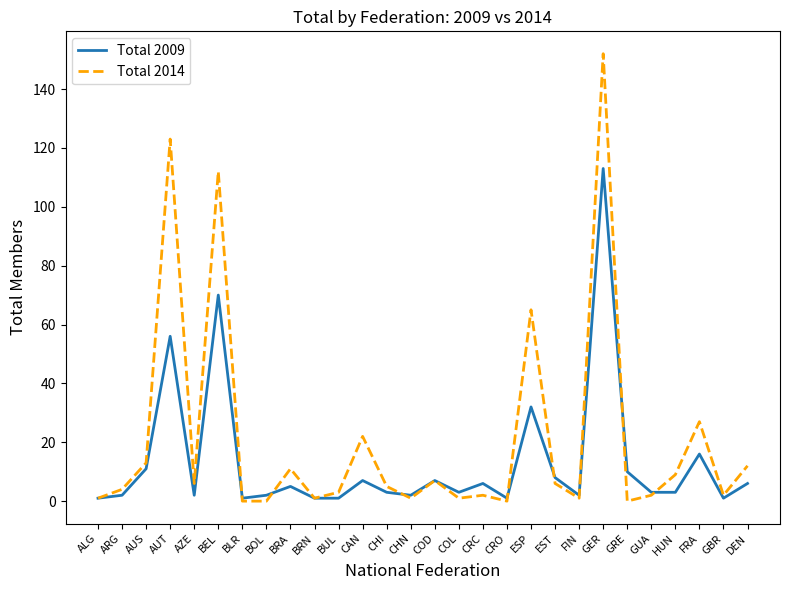

What is the total value across all series at FRA?

43